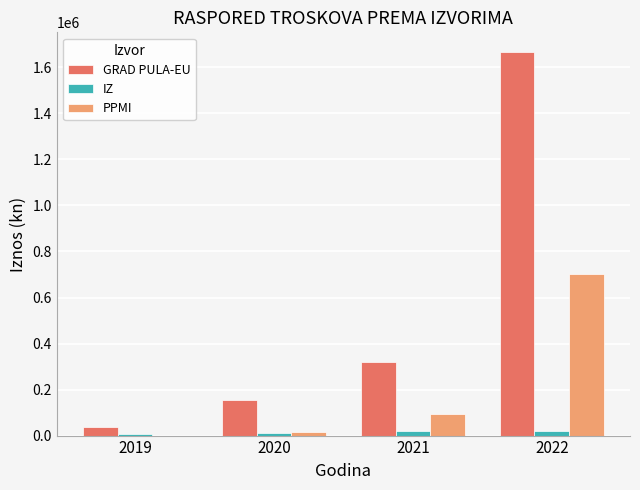

How many data points in GRAD PULA-EU are above 321641?

2